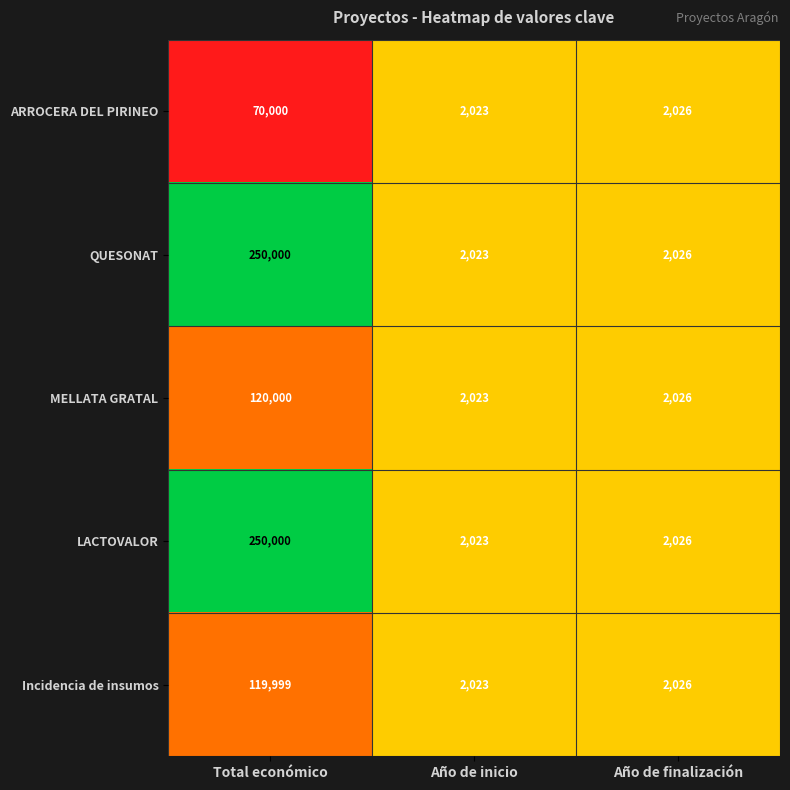

True or false: QUESONAT has a value of 2023 at Año de inicio.

True